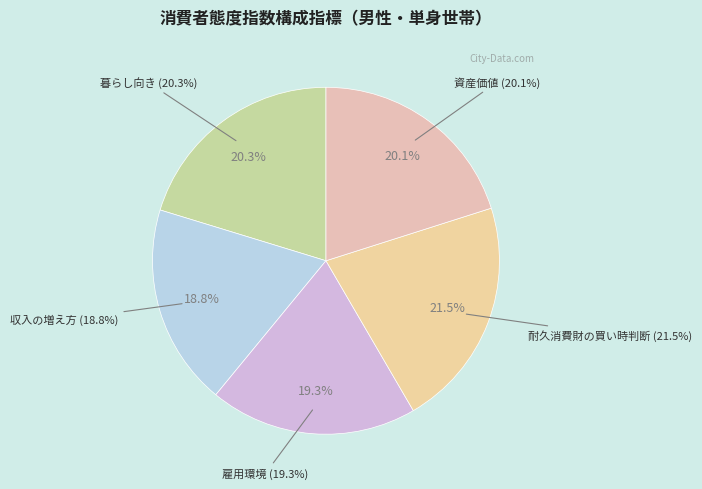

What is the largest slice in the pie chart?

耐久消費財の買い時判断